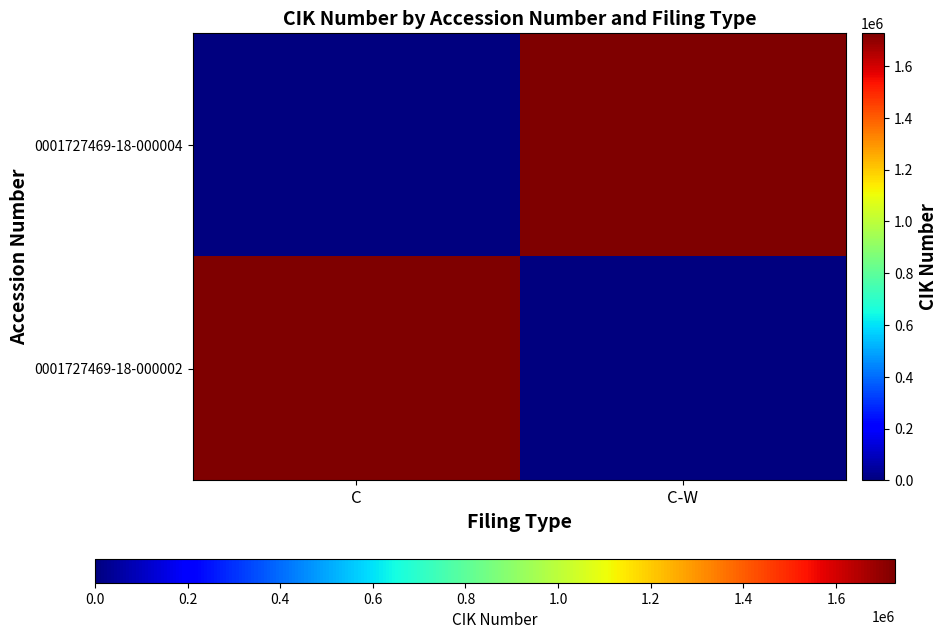

What is the greatest value displayed?

1727469